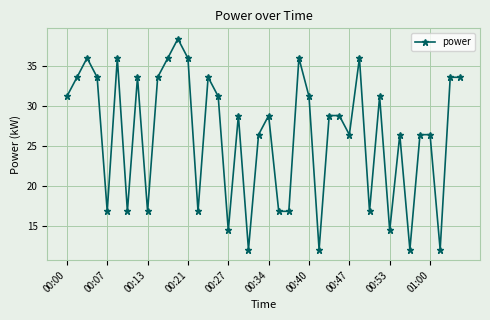

True or false: the data has more than 2 interior local peaks.

True